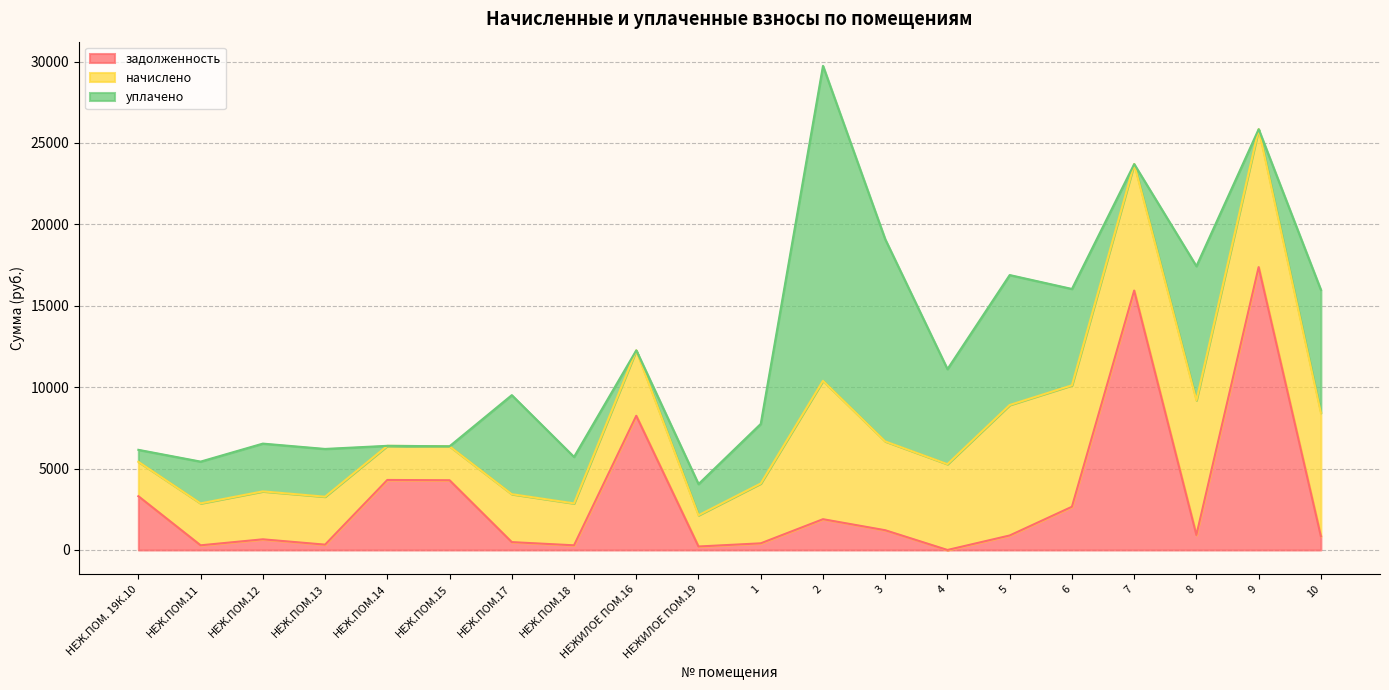

What is the total value across all series at 8?

17431.8